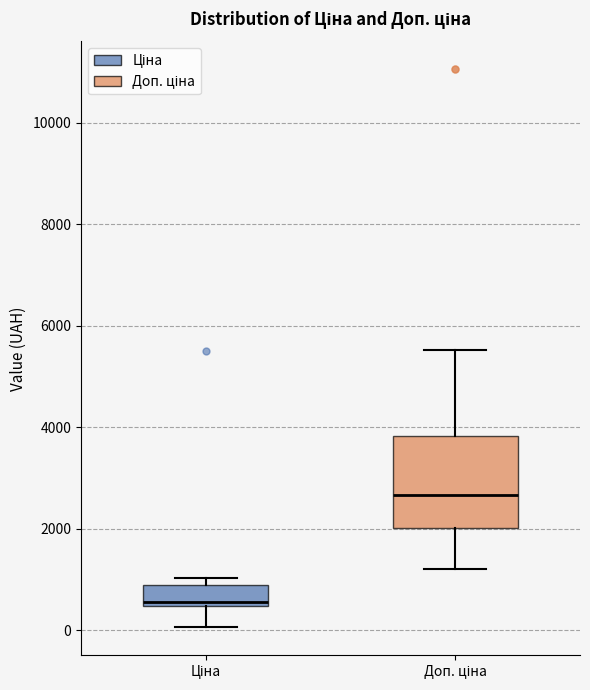

Reading left to right, transcribe this box plot: for each box, give where its median line is, the range the box spans, and where its two whiskers end, as read against the y-axis. The values are not printed on the chart, so give them approximately, as read against the axis.

Ціна: median 600, box 400 to 800, whiskers 0 to 1000
Доп. ціна: median 2600, box 2000 to 3800, whiskers 1200 to 5600